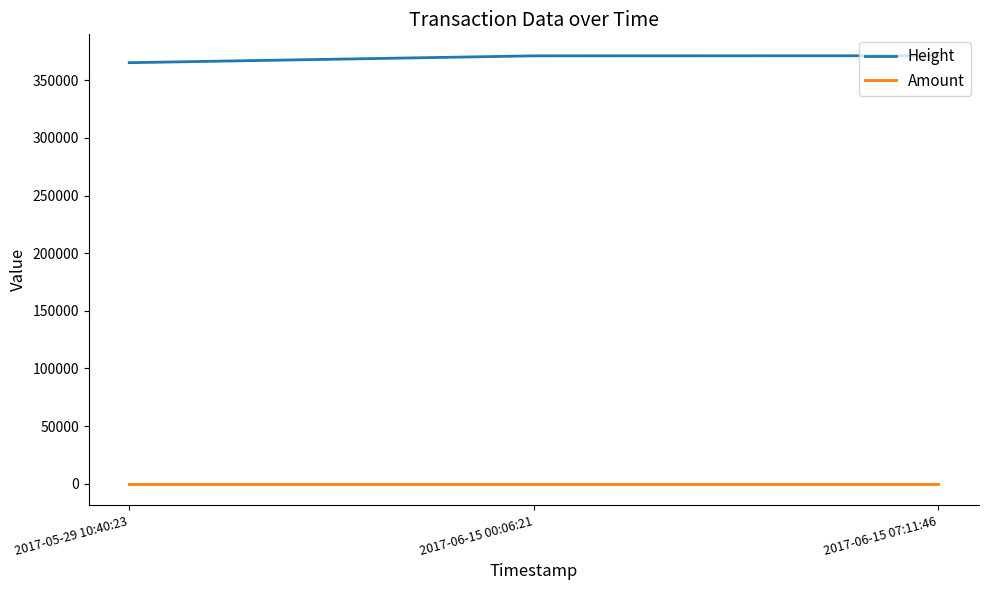

Is the value of Height at 2017-06-15 07:11:46 greater than the value of Amount at 2017-06-15 07:11:46?

Yes